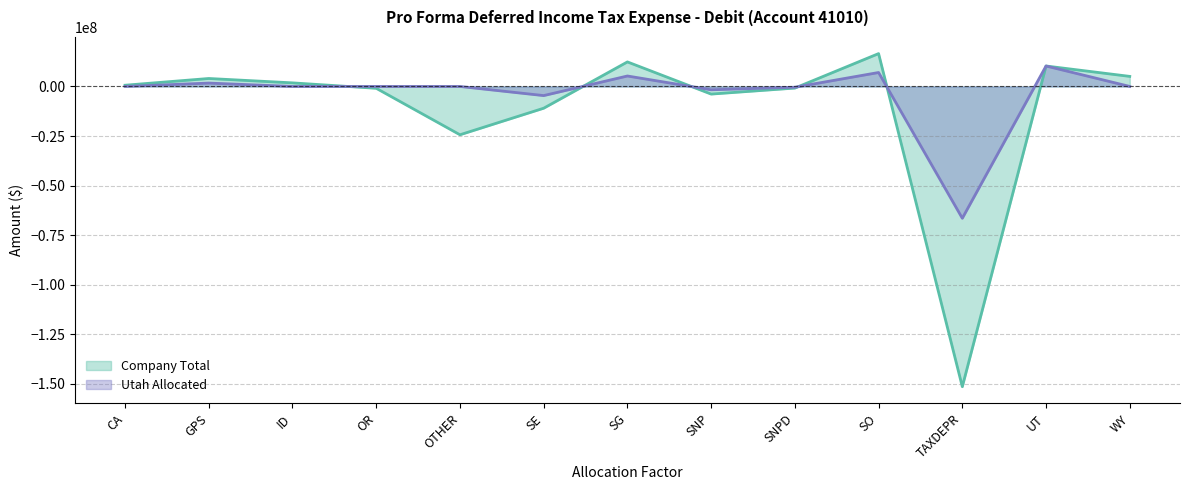

What is the average value of the Company Total series?

-10895263.1